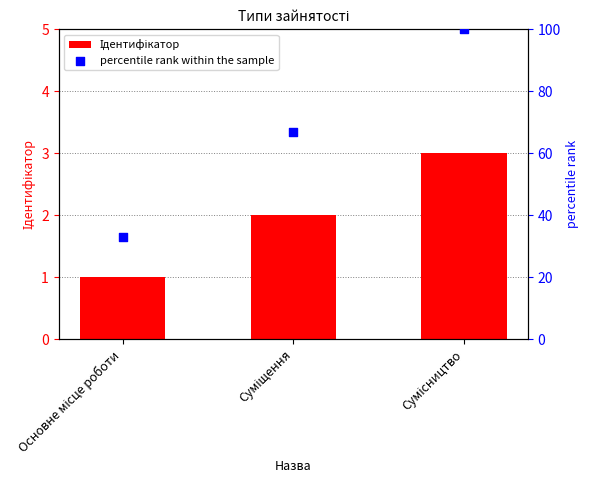

What is the total value across all series at Основне місце роботи?

34